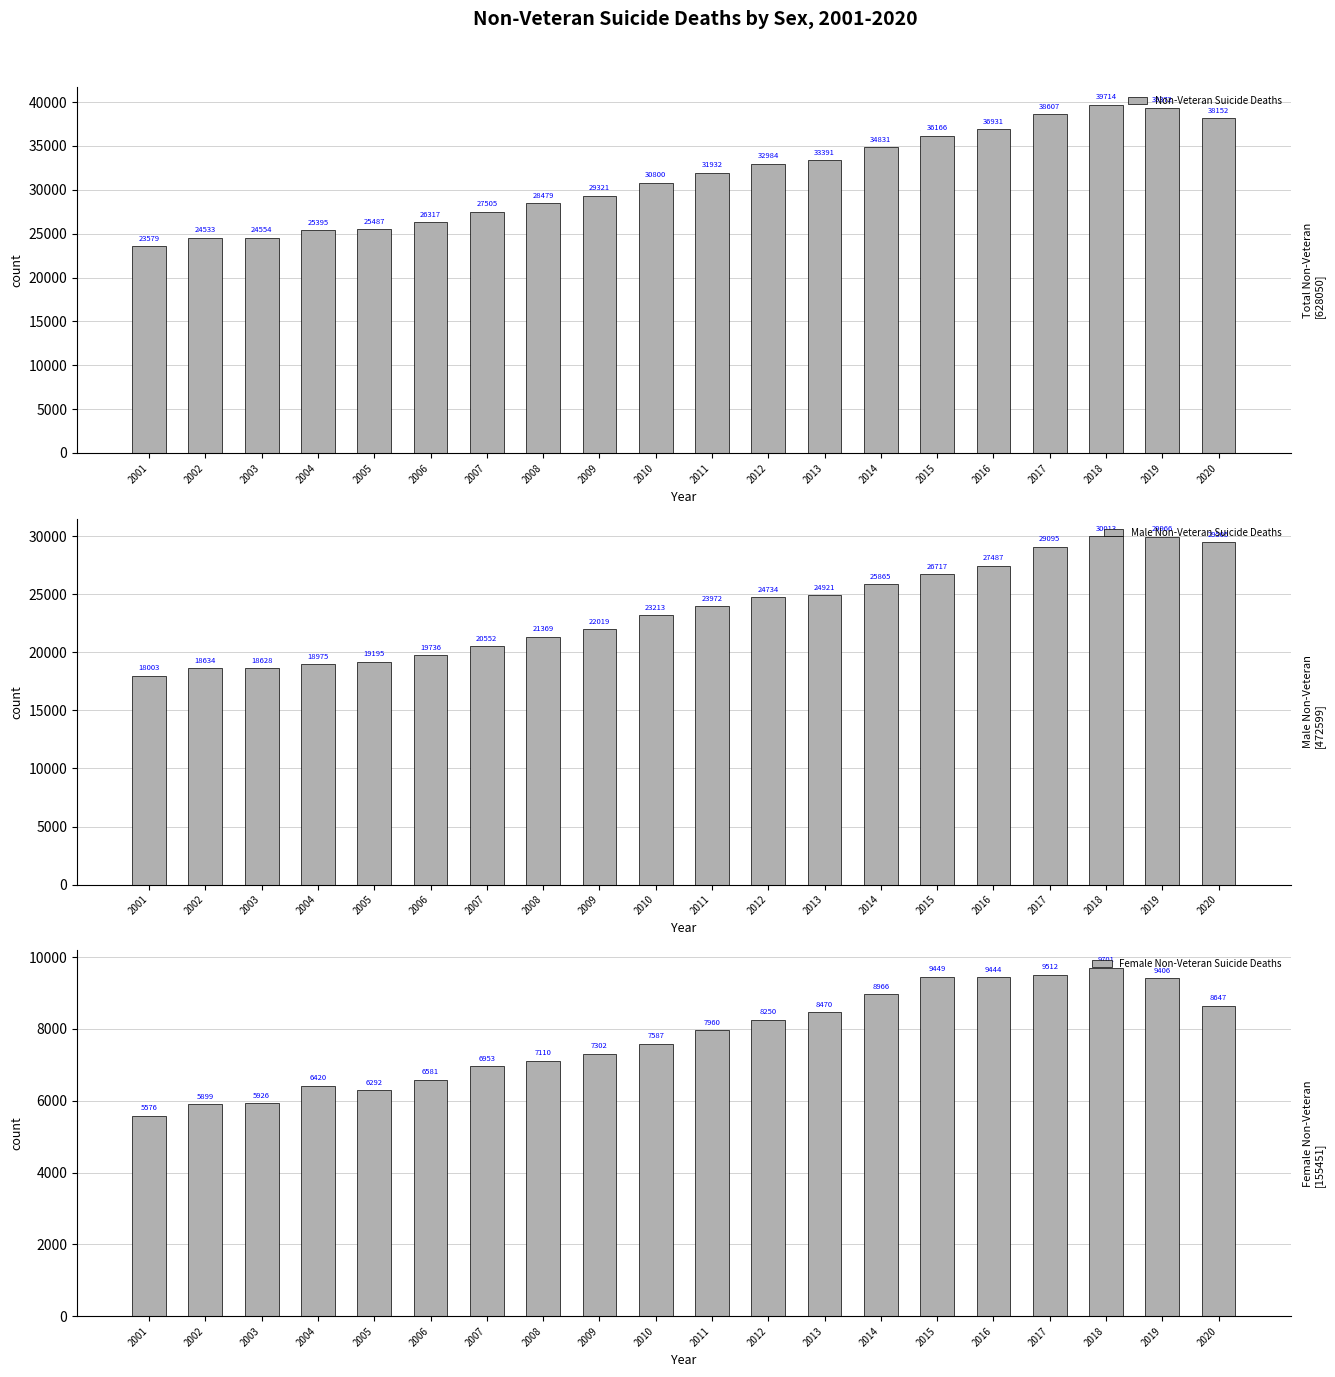

How many bars are there in total?

60